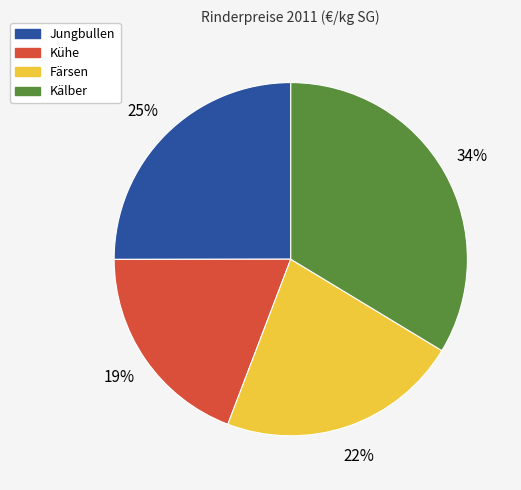

Is it true that Färsen is 22% of the pie?

True